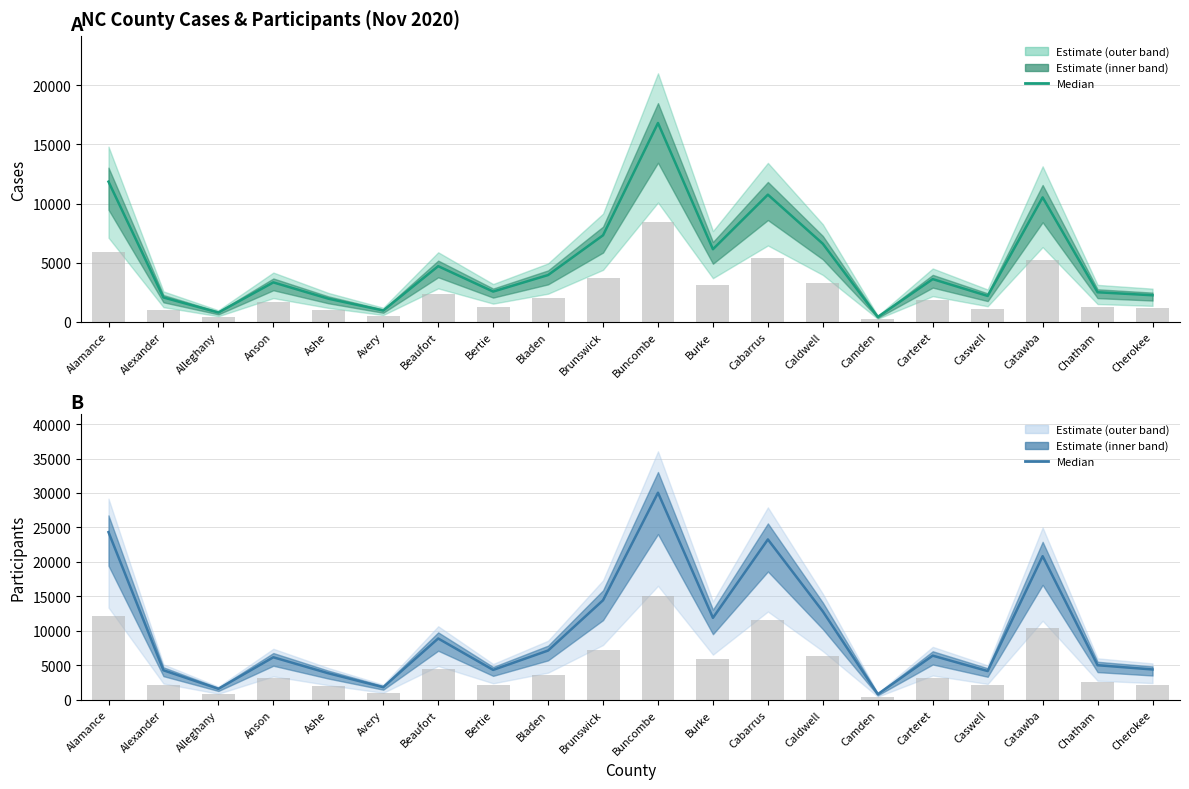

Is the value of PARTICIPANTS (bar) at Cabarrus greater than the value of CASES (bar) at Catawba?

Yes